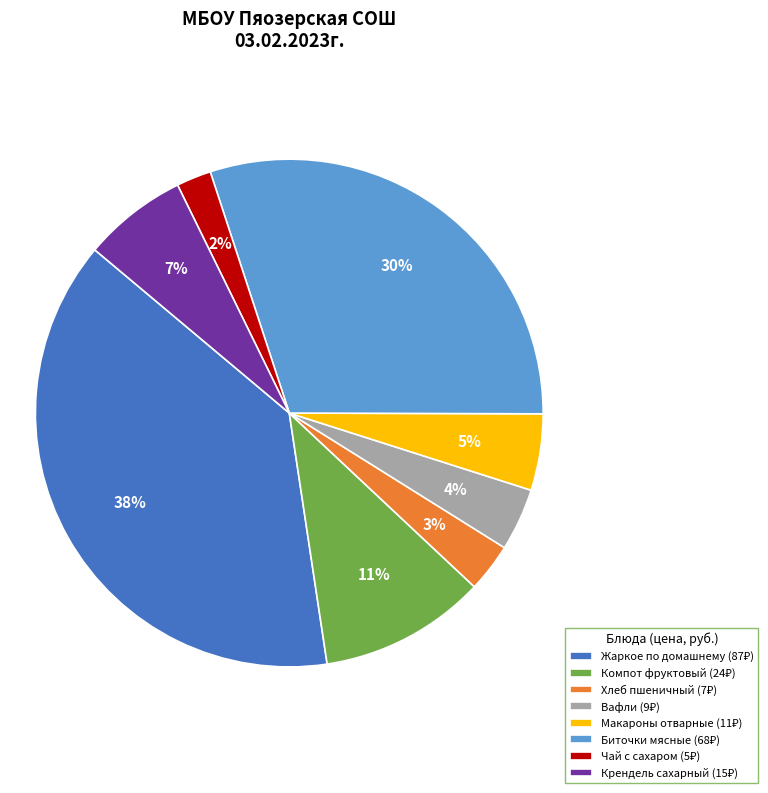

To the nearest percent, what is the average slice percentage?

12%